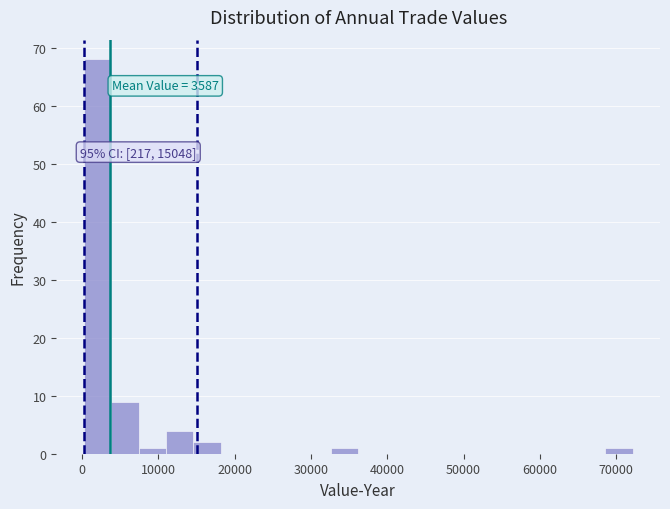

Around what value on the x-axis is the tallest bar? Give the approximate position of its centre, as read against the axis.

2000